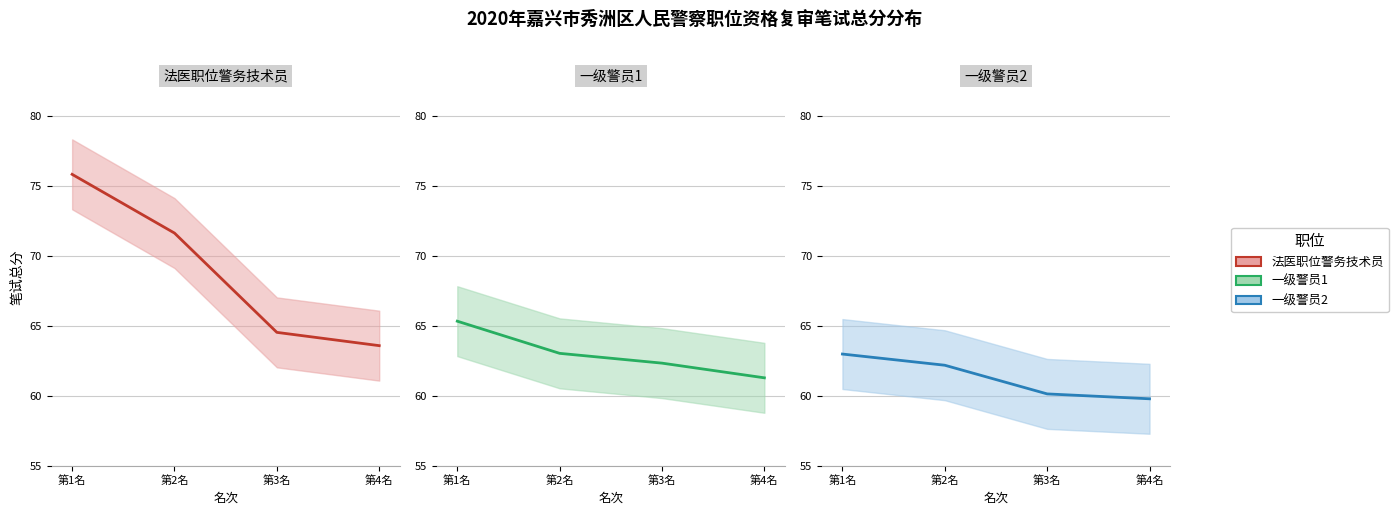

List the series in order of their overall mean, highest first.

法医职位警务技术员 (中线), 一级警员1 (中线), 一级警员2 (中线)